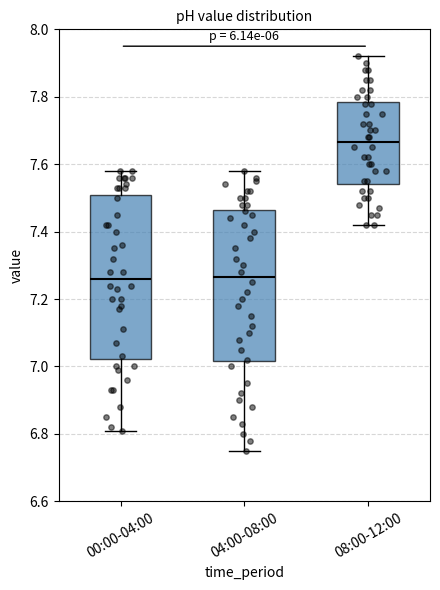

Where does the lower whisker of the box for 04:00-08:00 end on the y-axis? The values are not printed on the chart, so give them approximately, as read against the axis.

6.76